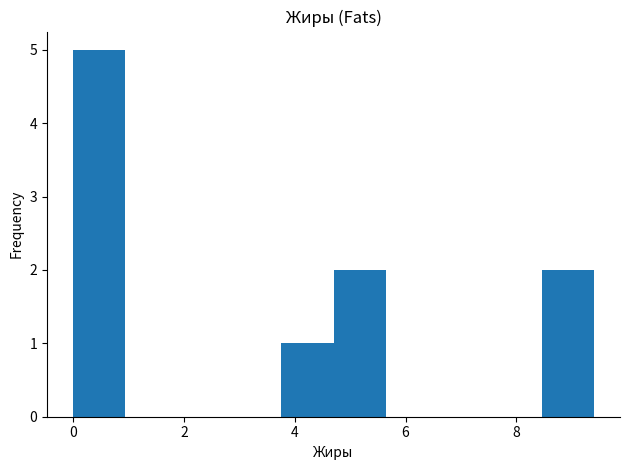

Over which range of the x-axis is the bar tallest?

0.00 to 0.94